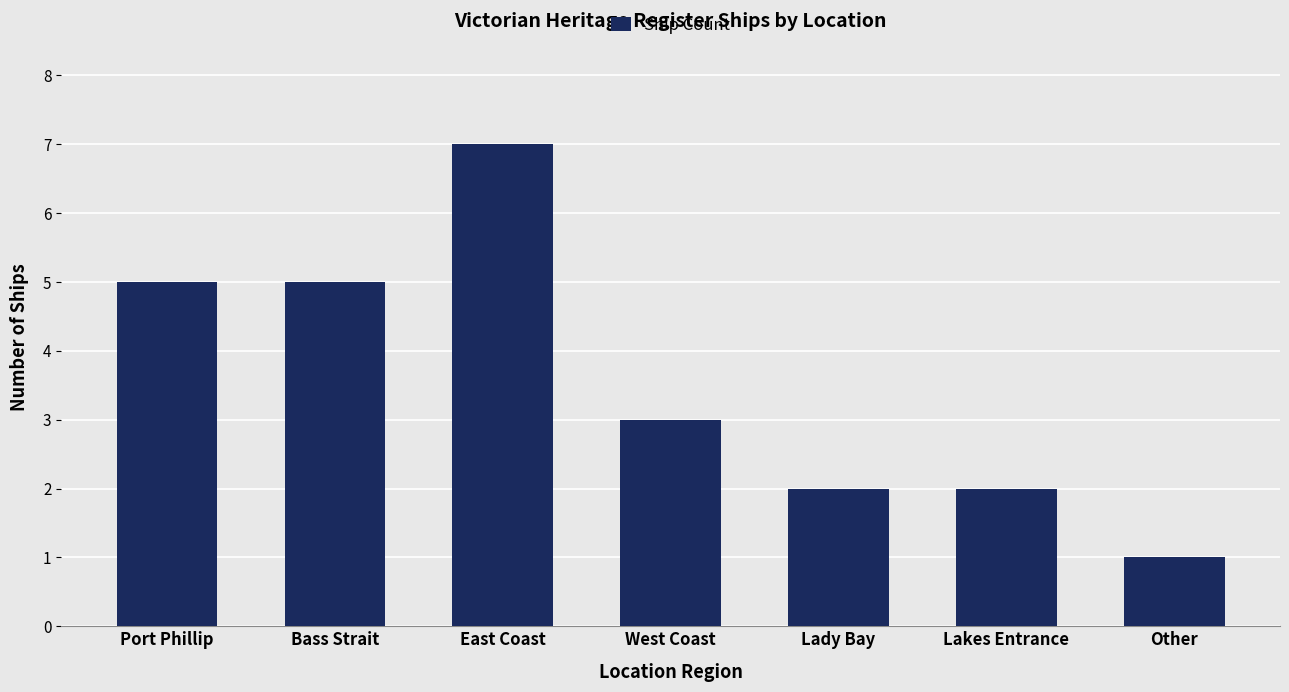

What value does the data have at West Coast?

3